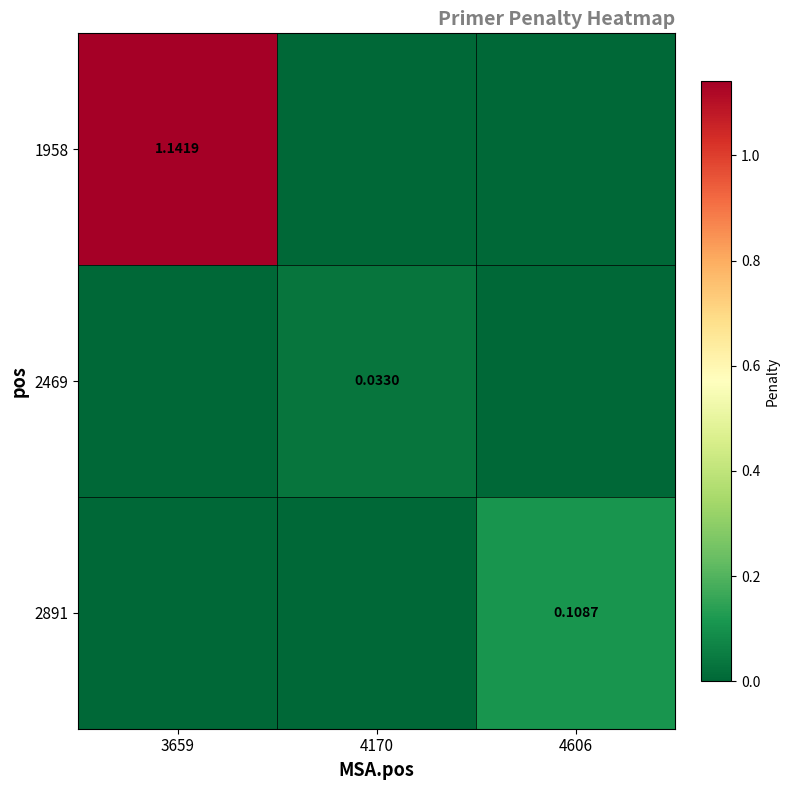

What is the difference between the 1958 values at 4606 and 3659?

1.1